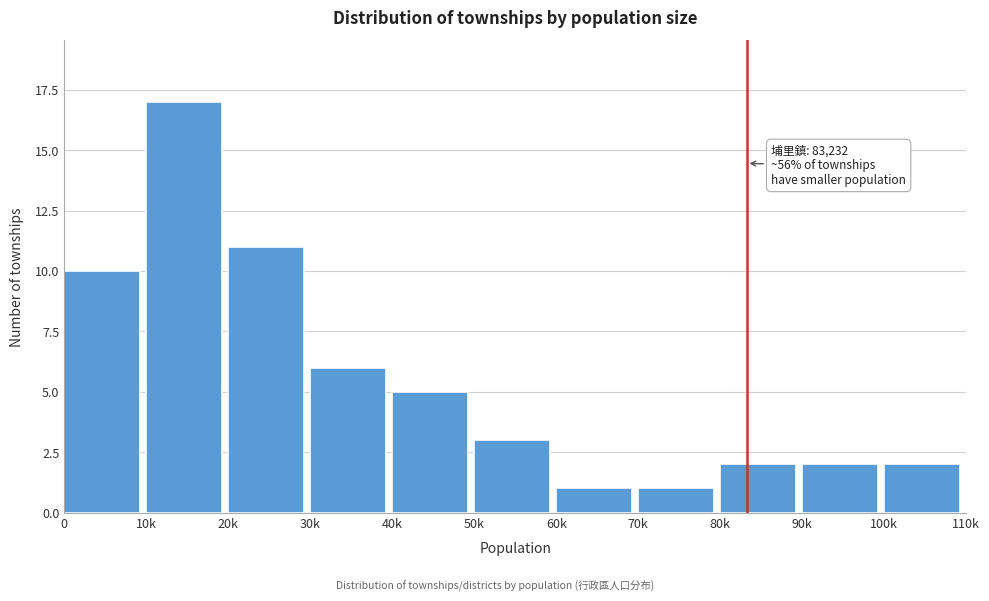

Reading left to right, list all the values displayed in this chart.

10	17	11	6	5	3	1	1	2	2	2